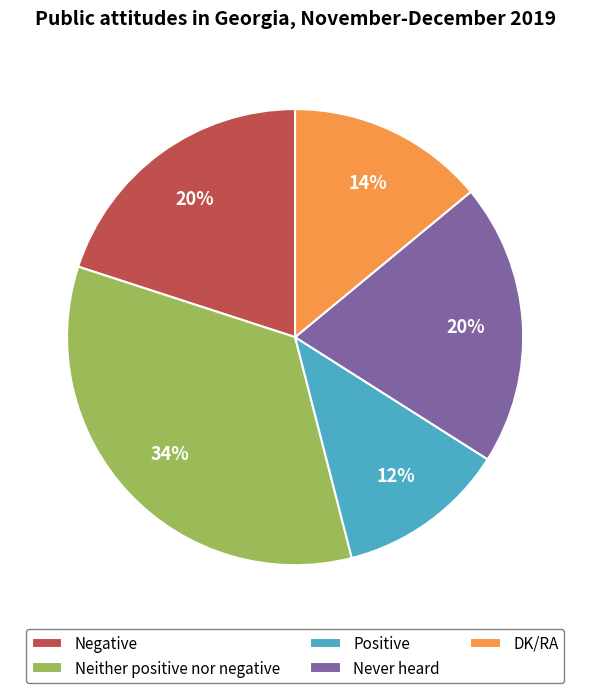

What percentage is the Neither positive nor negative slice, to the nearest percent?

34%